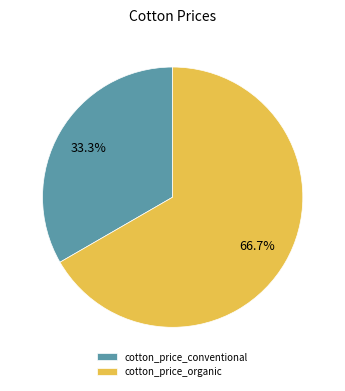

How many slices are in this pie chart?

2